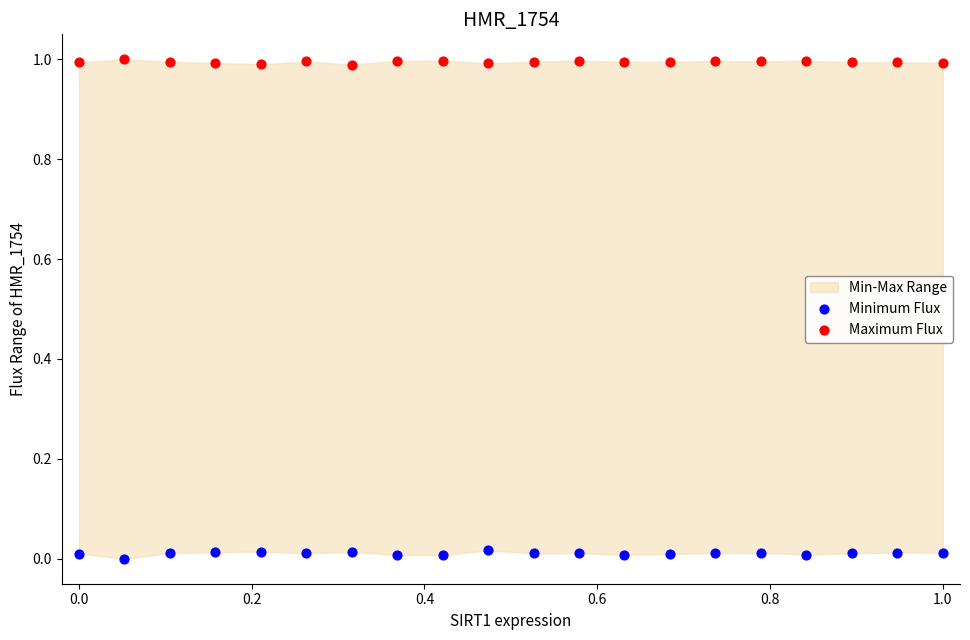

Which series contains the highest Y value?

Maximum Flux